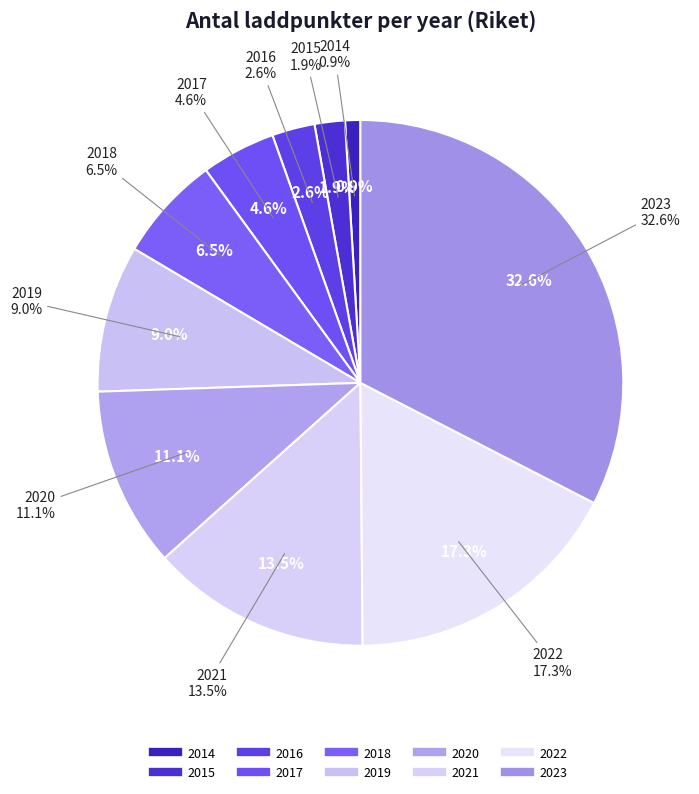

Which slice is the smallest?

2014